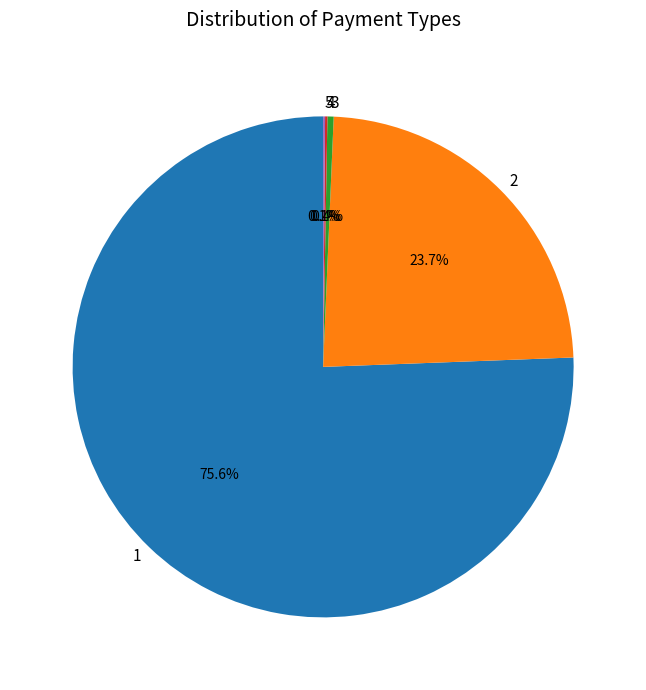

What is the largest slice in the pie chart?

1